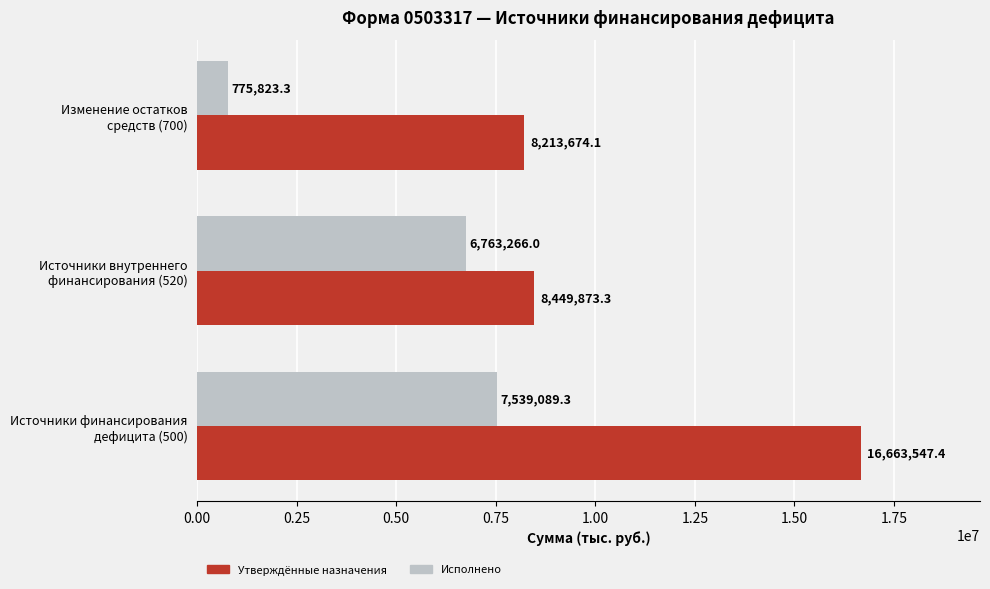

What is the maximum value shown in the chart?

16663547.4